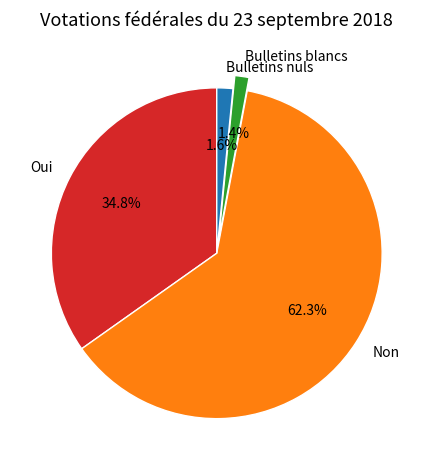

Does any single category account for the majority?

Yes